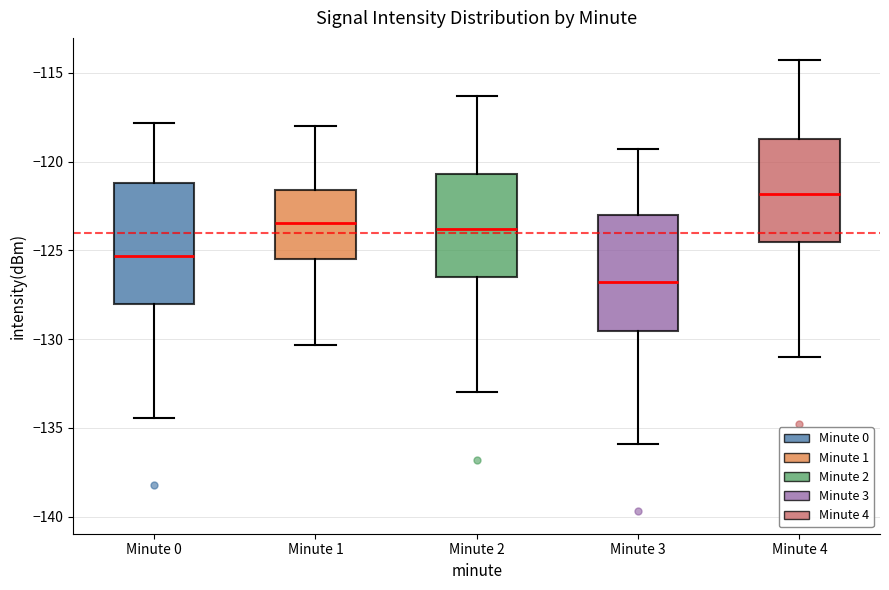

Which box's median line is the highest?

Minute 4